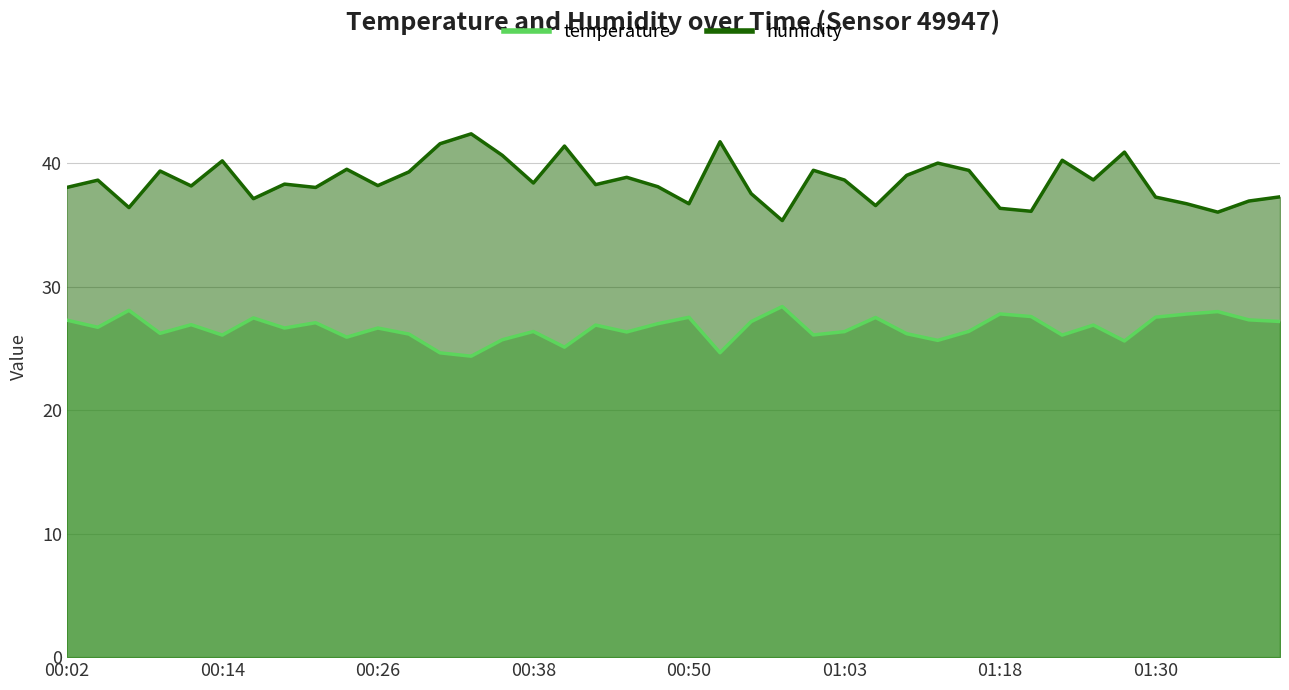

What is the highest value of the temperature series?

28.4